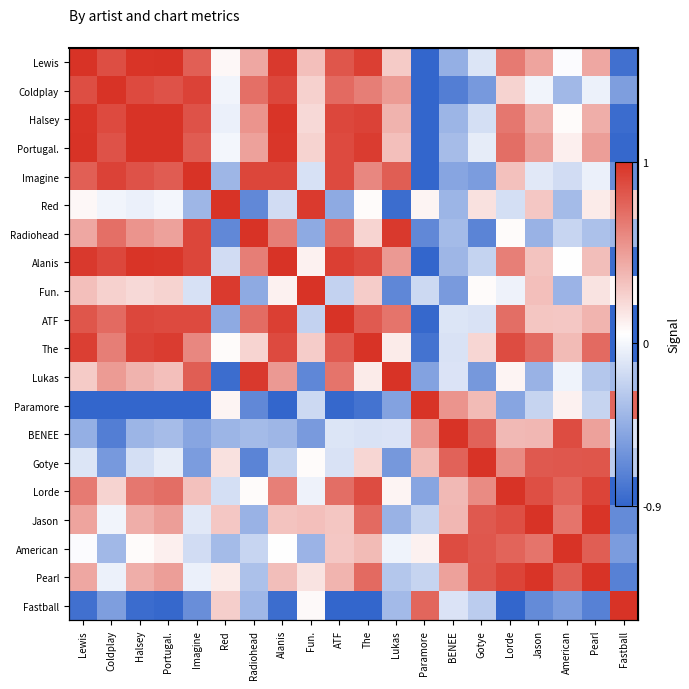

At how many categories does at least one series exceed 0?

20